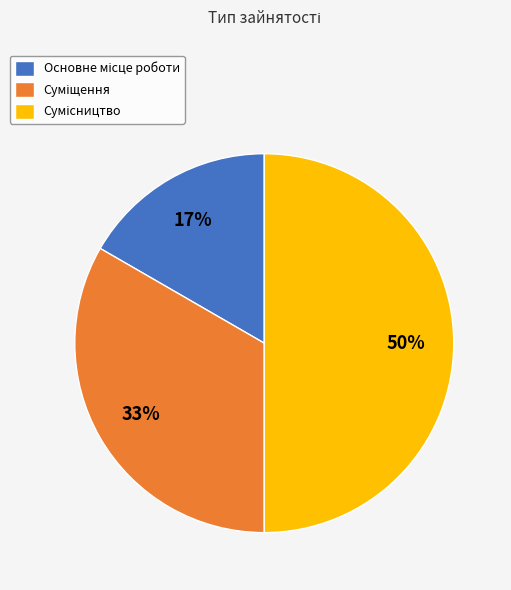

To the nearest percent, what is the difference between the largest and smallest slice percentages?

33%